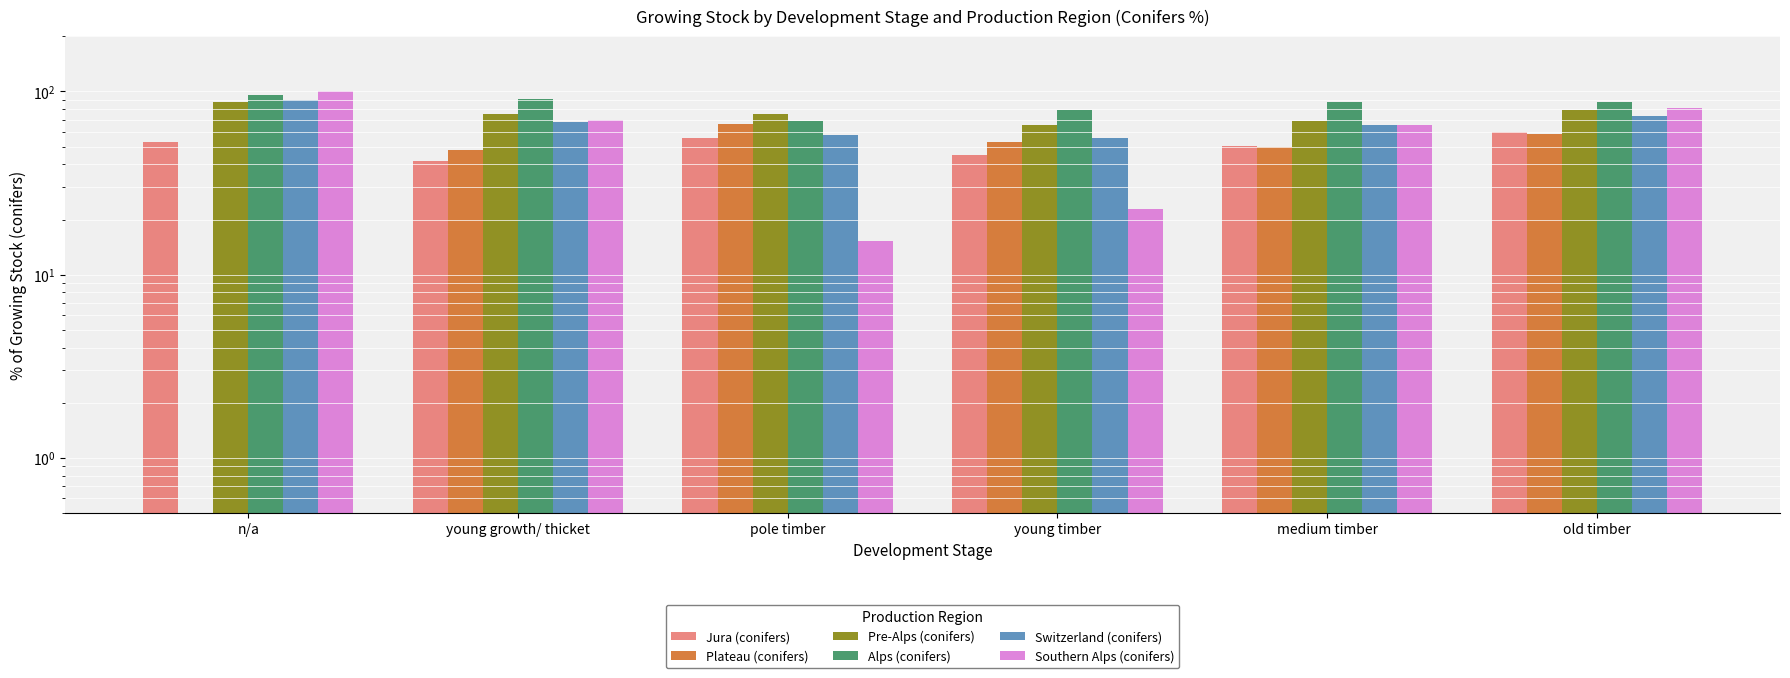

What is the label of the 1st bar from the right?

old timber